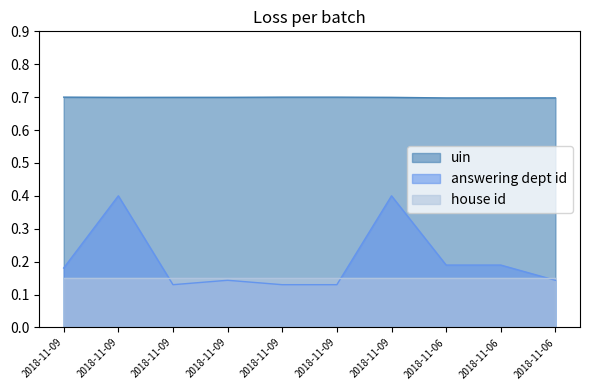

Which series changed the most between 2018-11-09 and 2018-11-09?

answering dept id